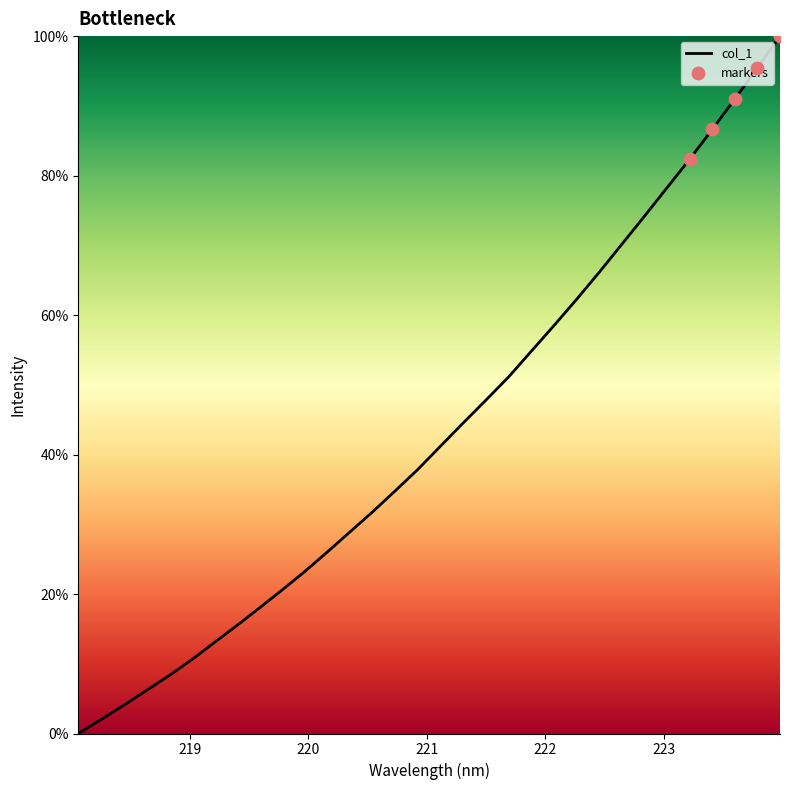

What is the maximum value shown in the chart?

100.0